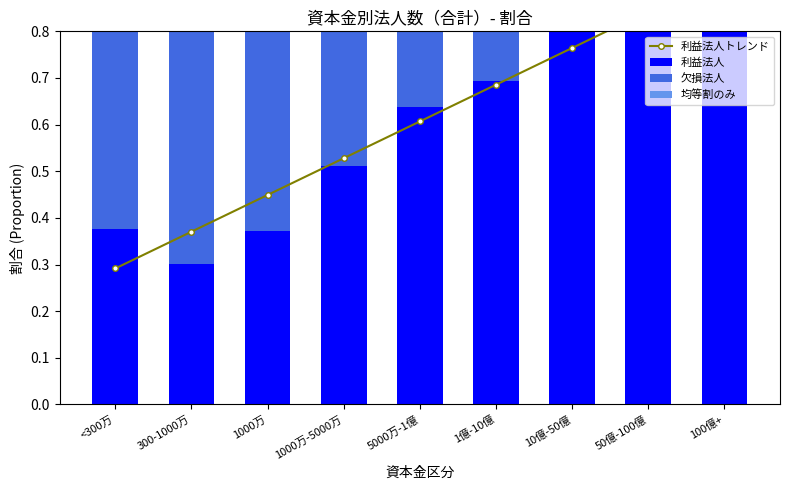

Between 5000万-1億 and 300-1000万, which is larger?

5000万-1億